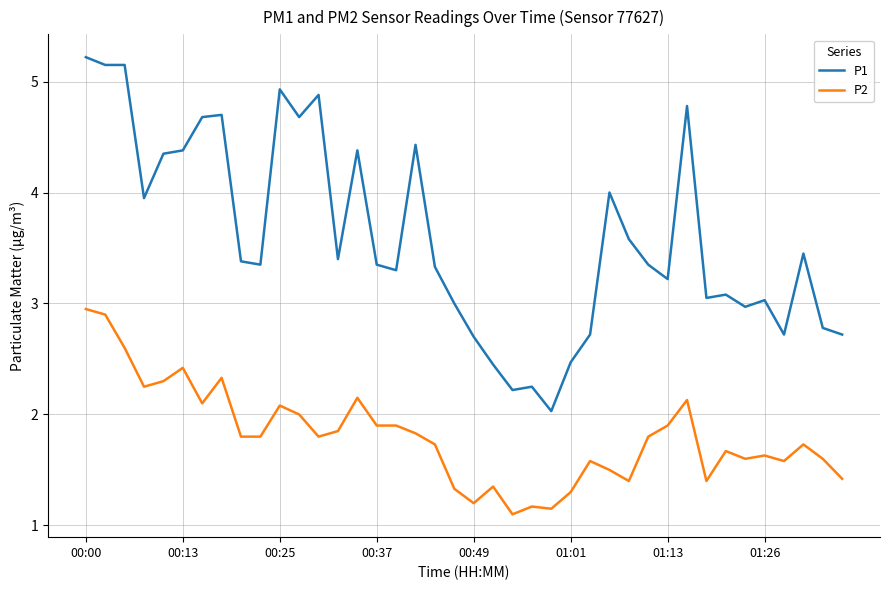

What is the minimum value for P1?

2.0